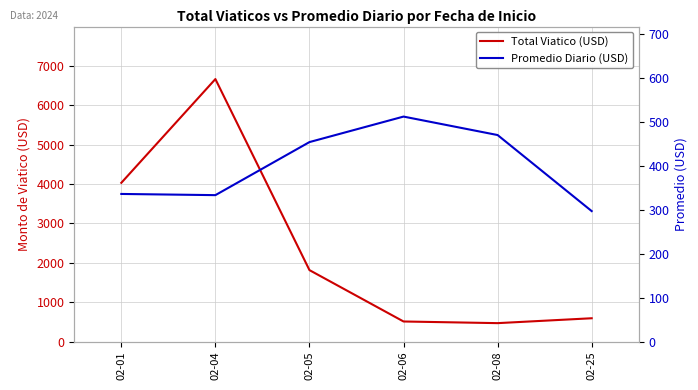

What is the average value of the Total Viatico (USD) series?

2348.3